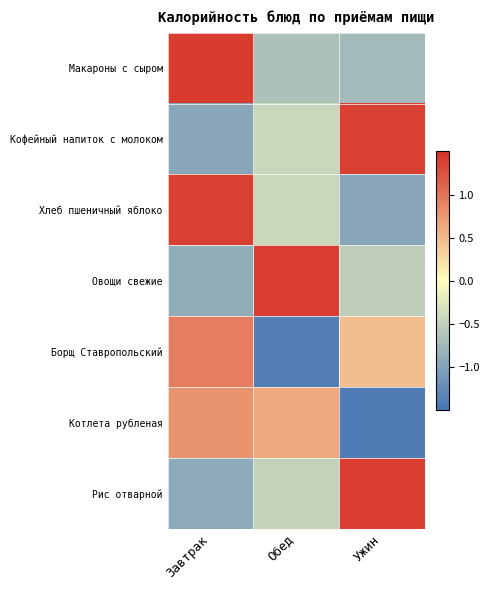

Which category has the highest value across all series?

Завтрак